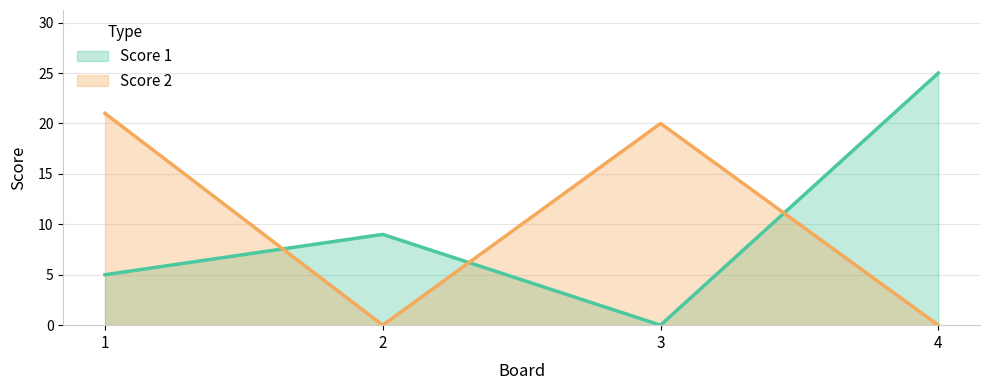

Between 2 and 4, which series saw the biggest shift?

Score 1